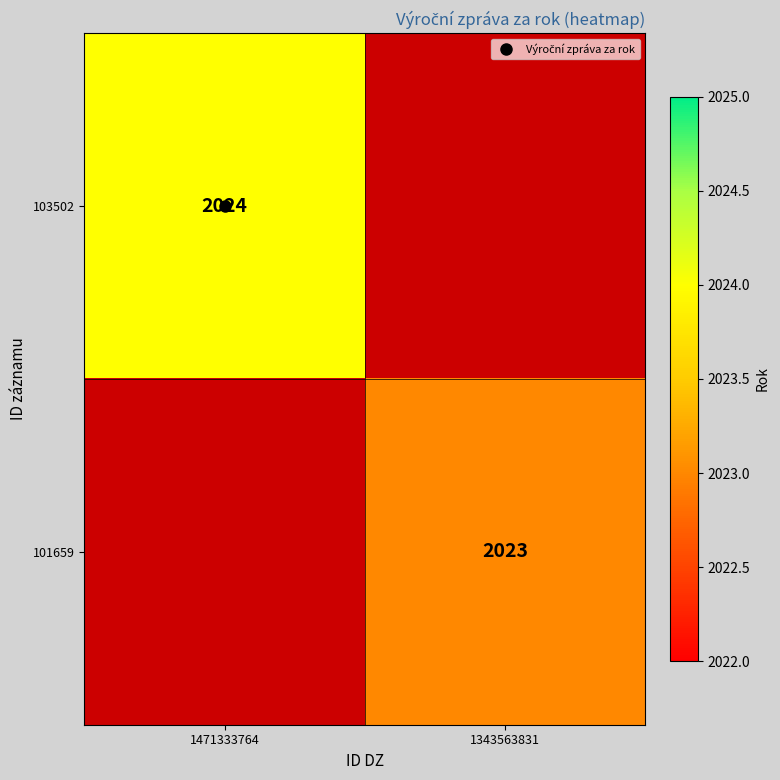

List the series in order of their peak value, lowest first.

103502, 101659